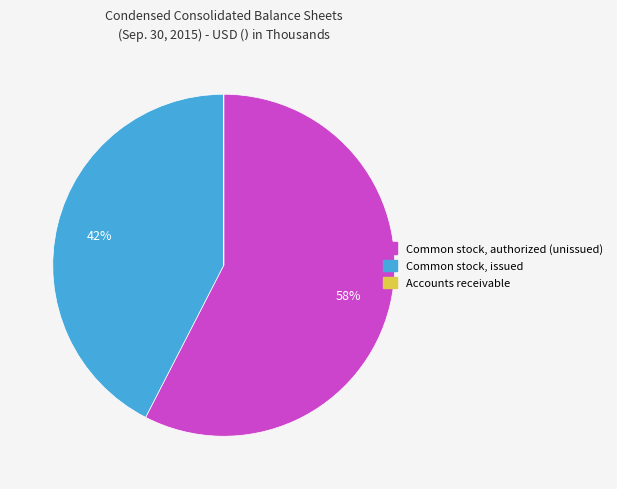

To the nearest percent, what portion does Common stock, issued represent?

42%